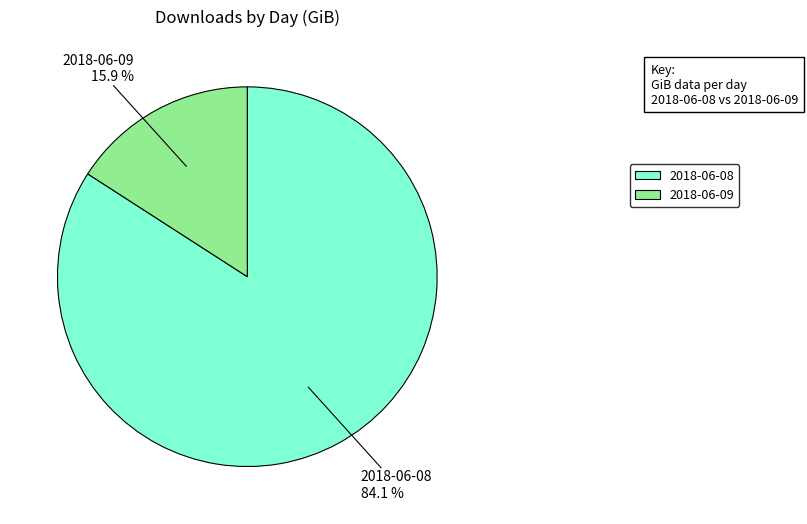

The 2018-06-08 slice represents 96% of the pie. True or false?

False